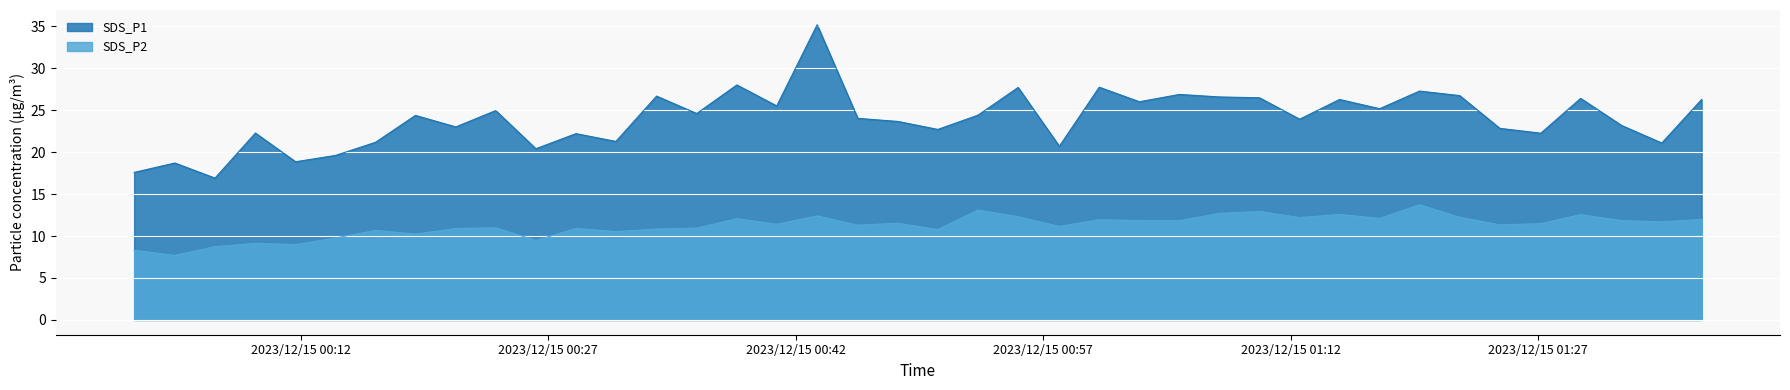

At which label is SDS_P1 closest to 26?

2023/12/15 01:02:50